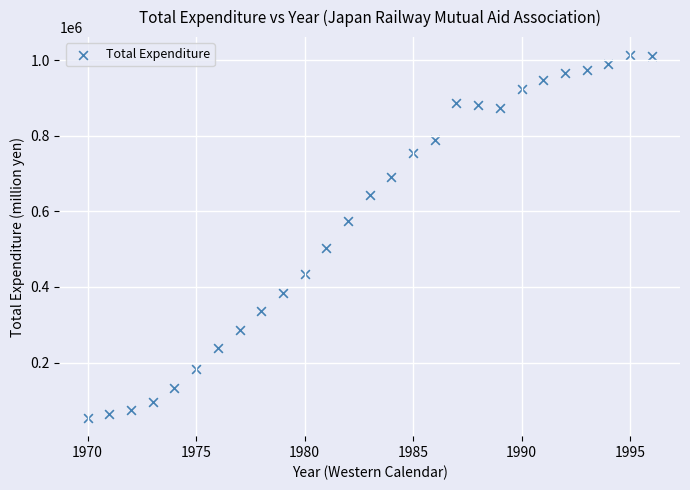

What Y value in the scatter plot is closest to 533099?

504087